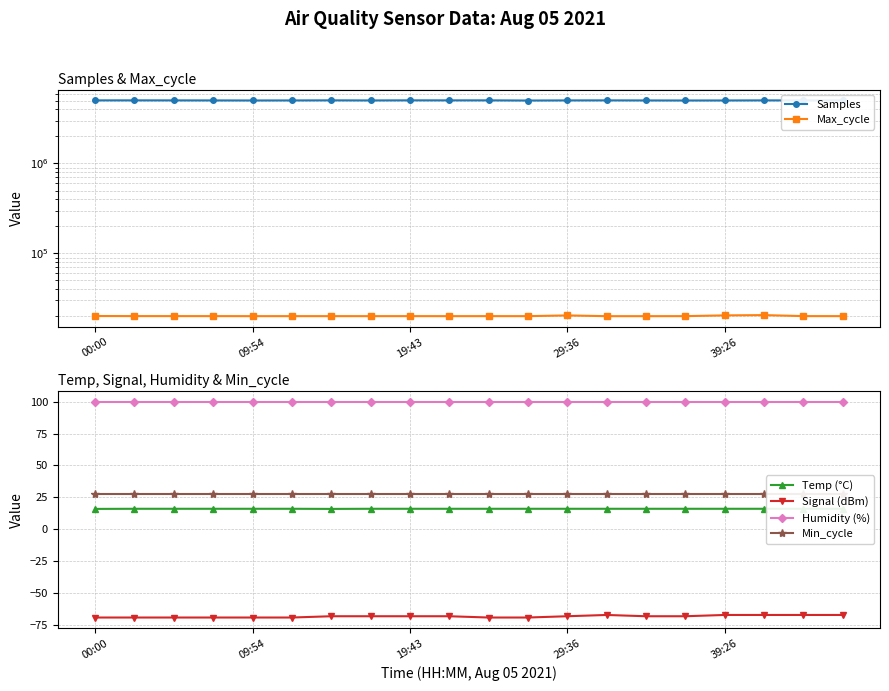

Does the chart display data point markers on the line(s)?

Yes